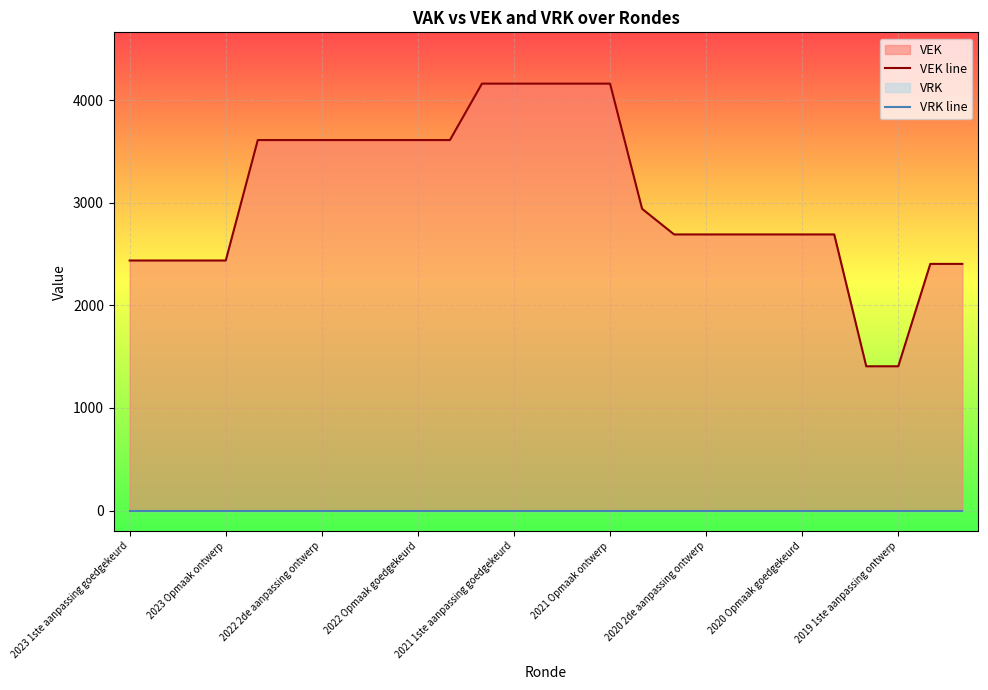

Between 2022 2de aanpassing ontwerp and 17, which series saw the biggest shift?

VEK line